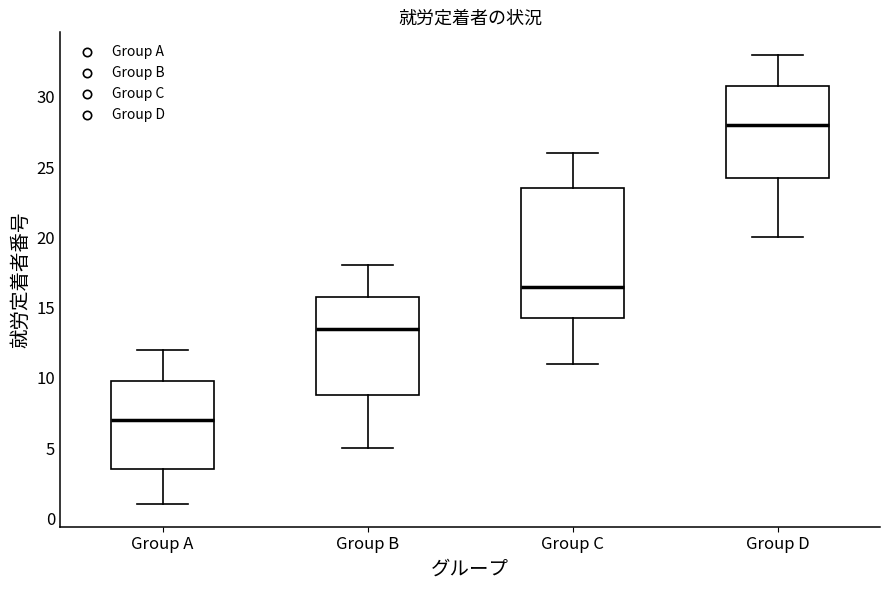

Which box is the tallest, from its lower edge to its upper edge?

Group C